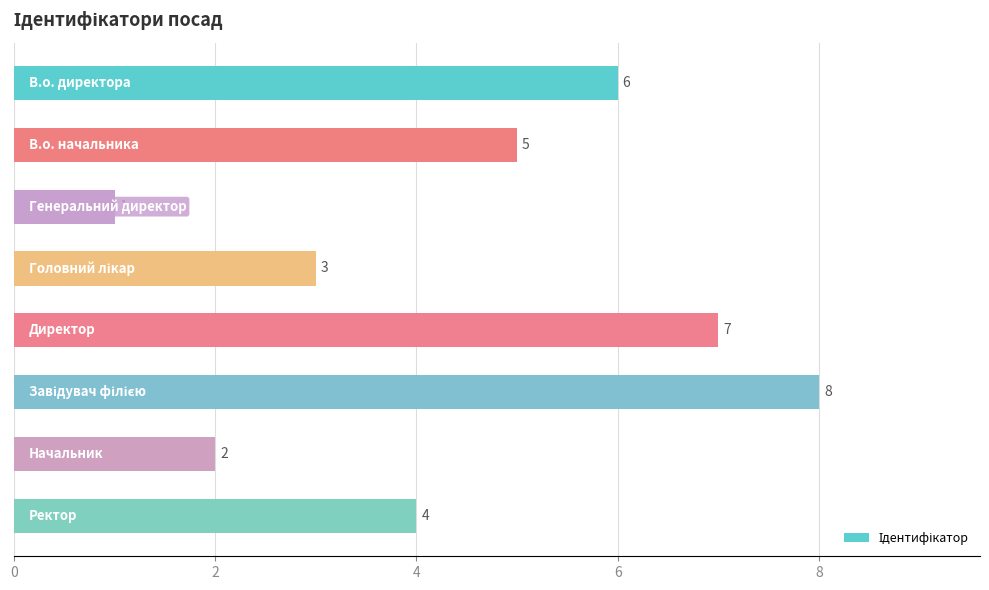

How many data points are less than 5?

4